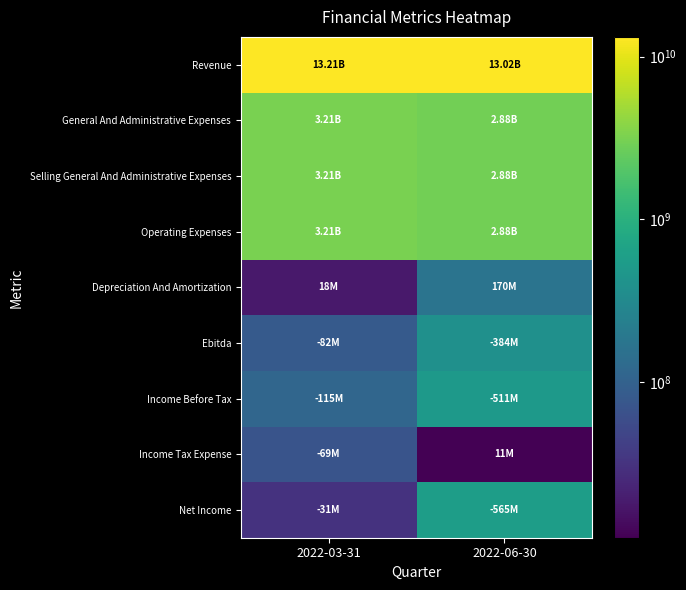

What is the spread (max minus min) of values at 2022-03-31?

13197000000